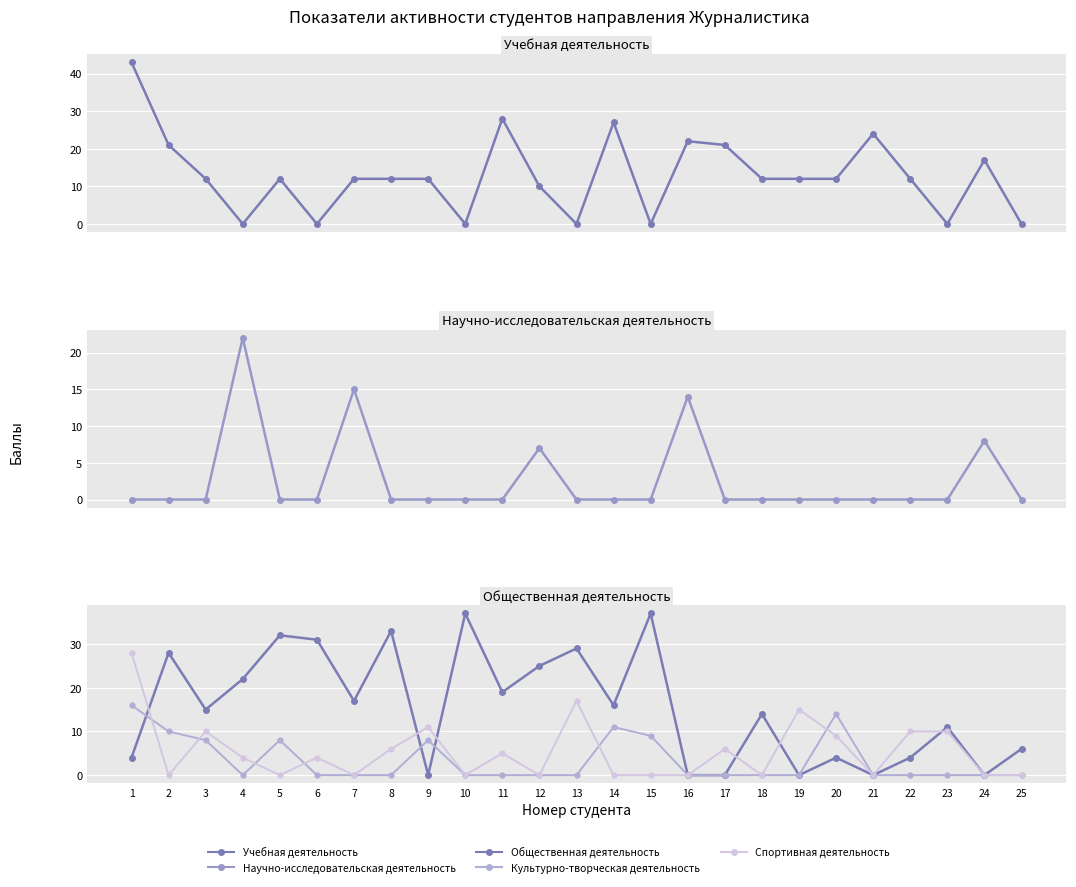

Where is the first local maximum for Спортивная деятельность?

3